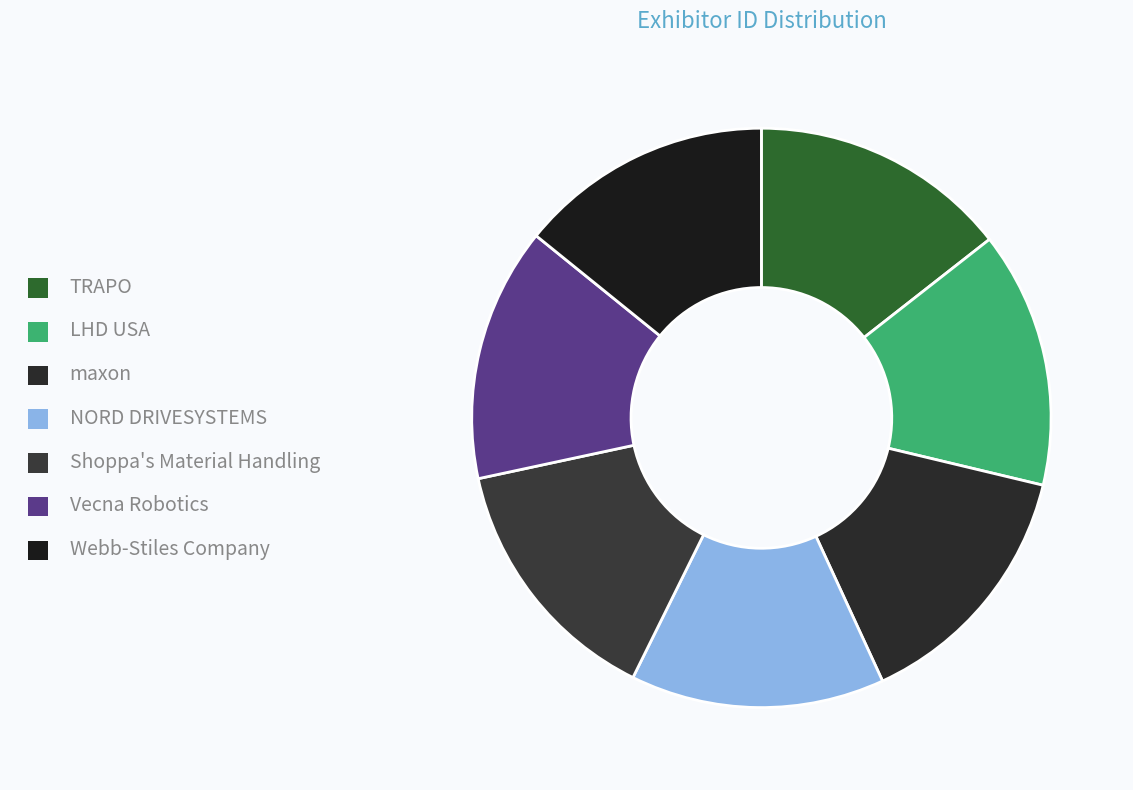

To the nearest percent, what is the combined percentage of NORD DRIVESYSTEMS and Webb-Stiles Company?

28%